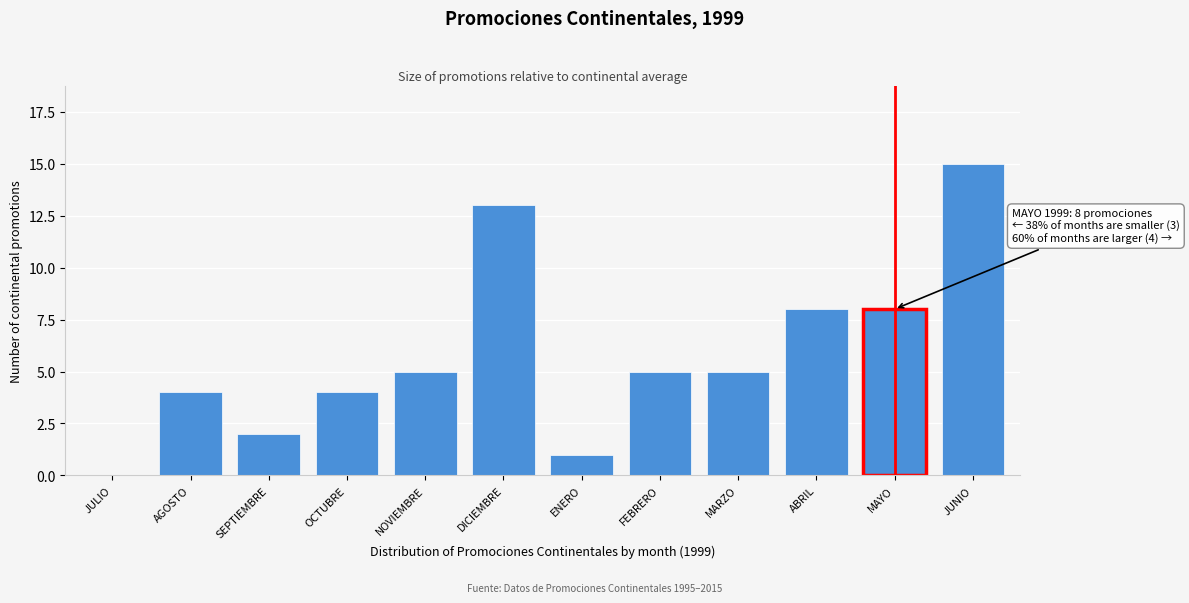

Reading right to left, what are all the values shown in this chart?

JUNIO=15	MAYO=8	ABRIL=8	MARZO=5	FEBRERO=5	ENERO=1	DICIEMBRE=13	NOVIEMBRE=5	OCTUBRE=4	SEPTIEMBRE=2	AGOSTO=4	JULIO=0